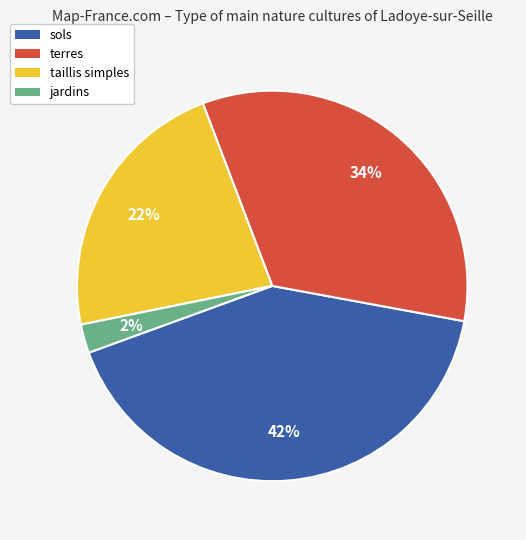

To the nearest percent, what percentage of the pie is jardins?

2%